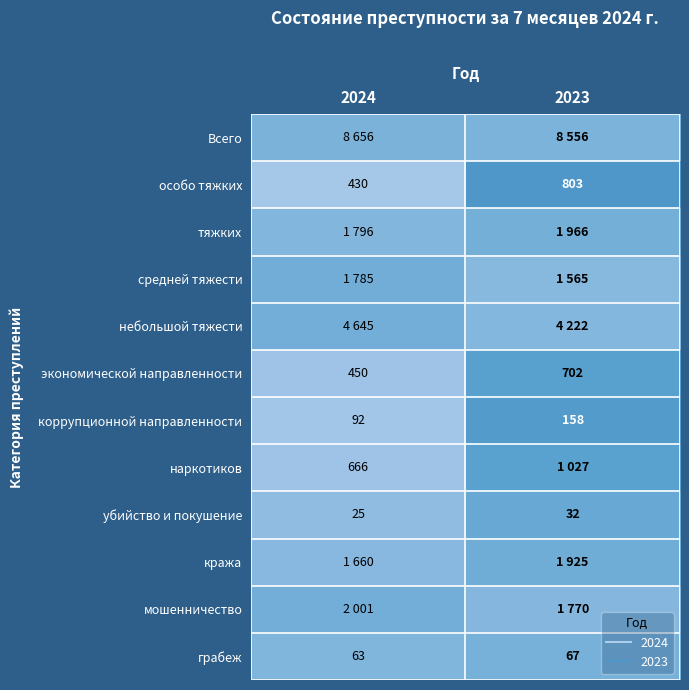

Which has a higher value, 2024 or 2023?

2024